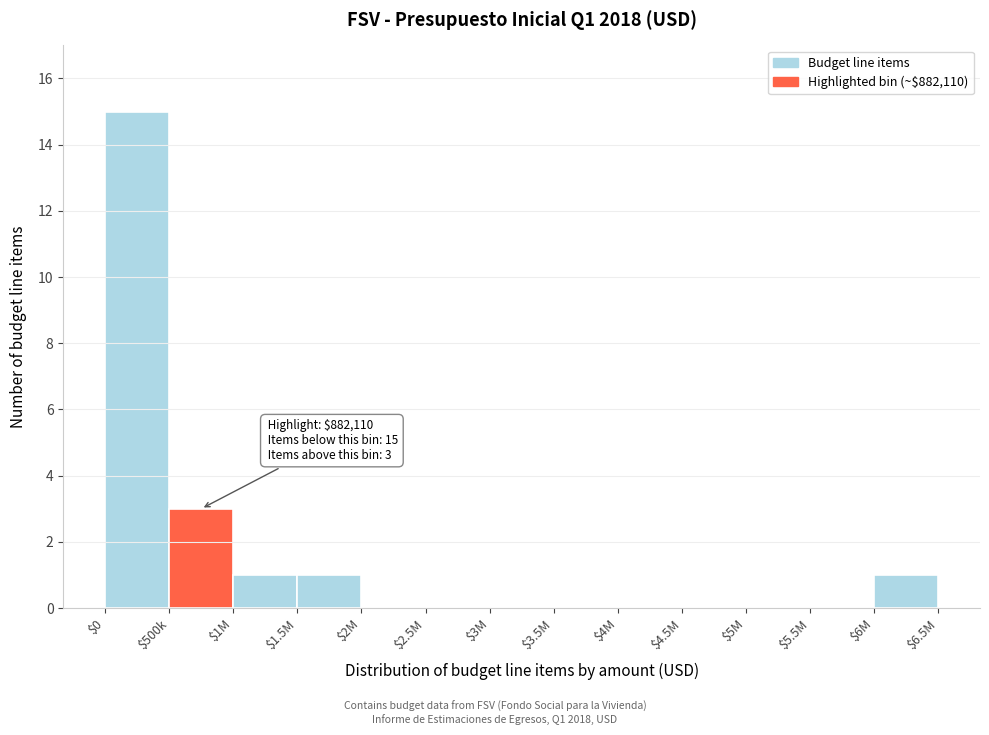

True or false: the data shows 0 at $5M.

True